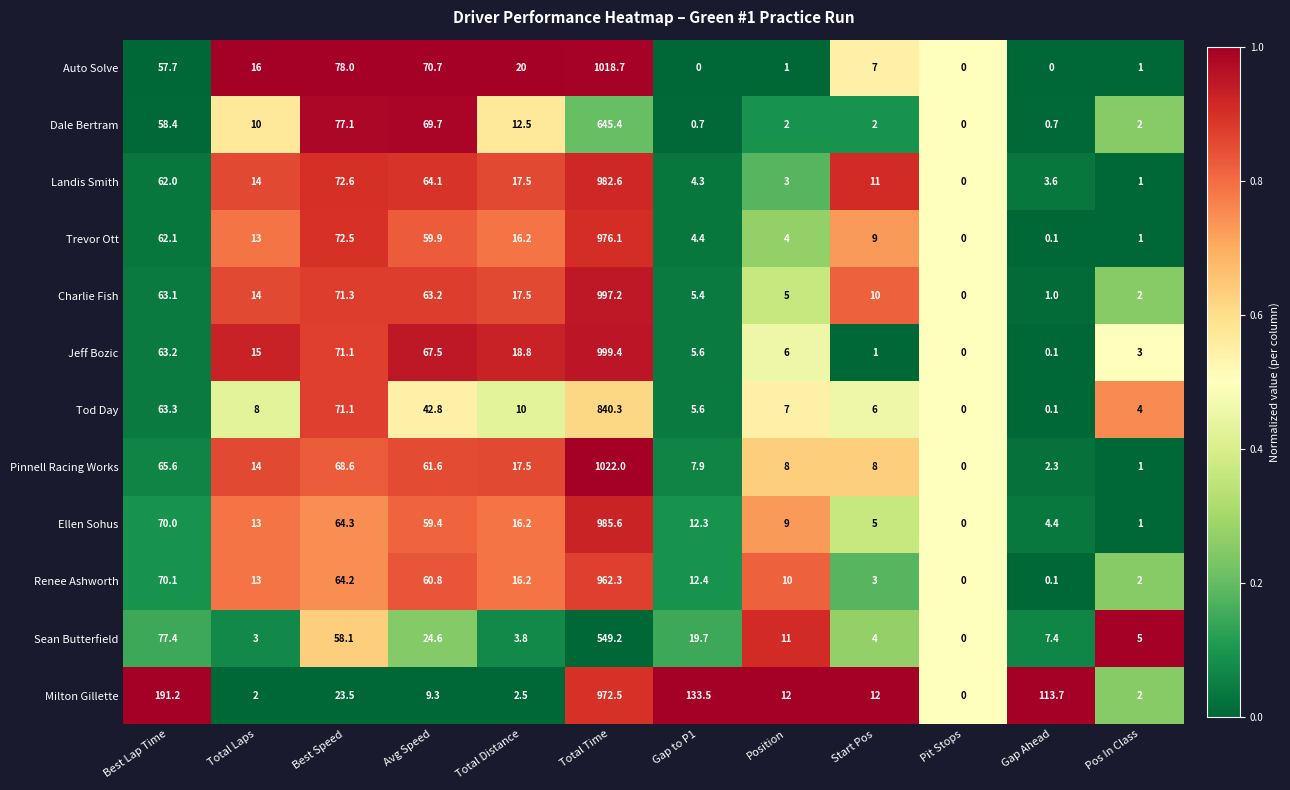

List the series in order of their peak value, highest first.

Pinnell Racing Works, Auto Solve, Jeff Bozic, Charlie Fish, Ellen Sohus, Landis Smith, Trevor Ott, Milton Gillette, Renee Ashworth, Tod Day, Dale Bertram, Sean Butterfield